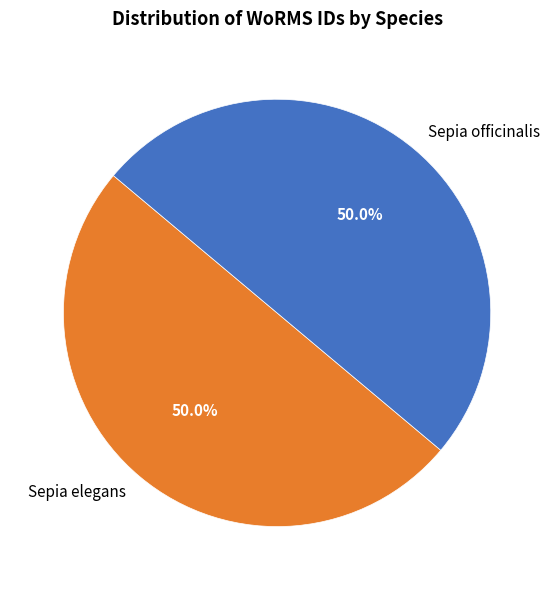

What is the total percentage of Sepia officinalis and Sepia elegans?

100.0%